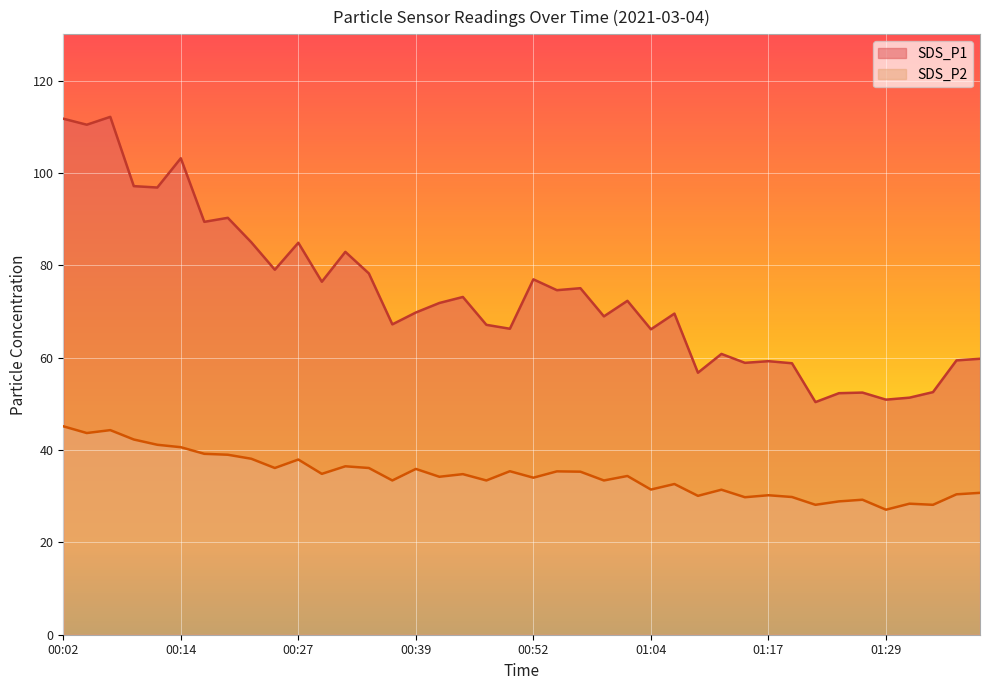

Does the chart display data point markers on the line(s)?

No